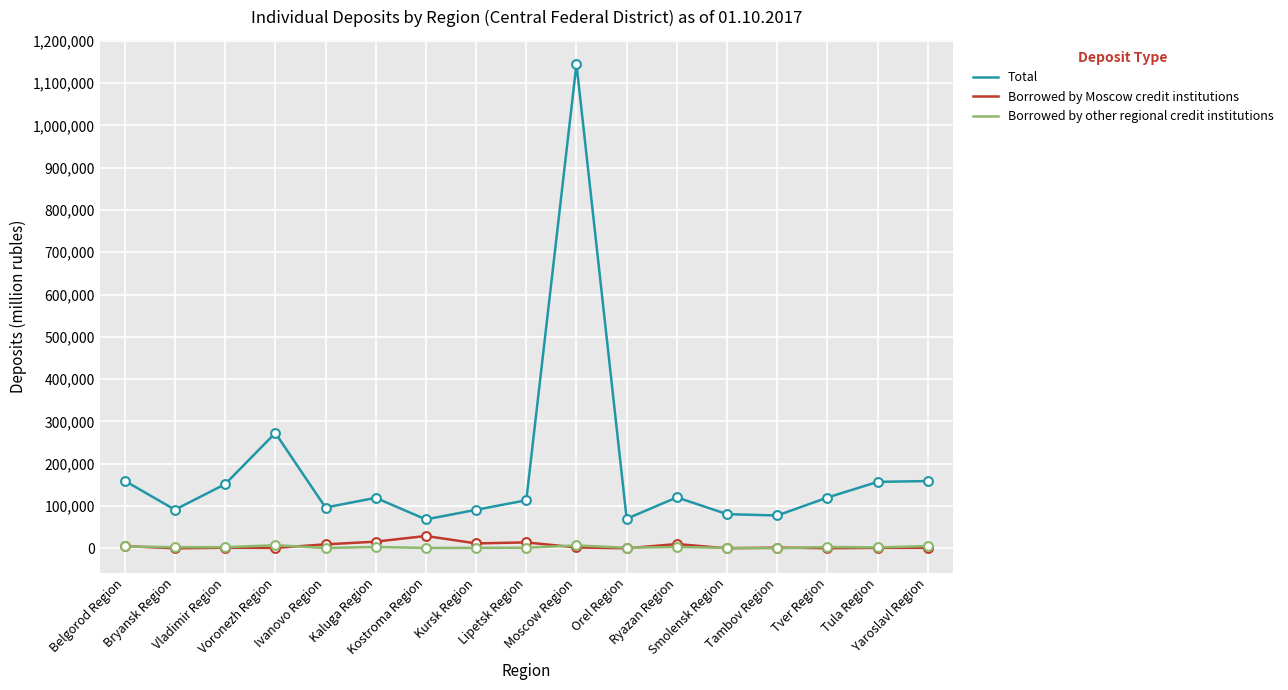

At which category is the sum across all series the highest?

Moscow Region